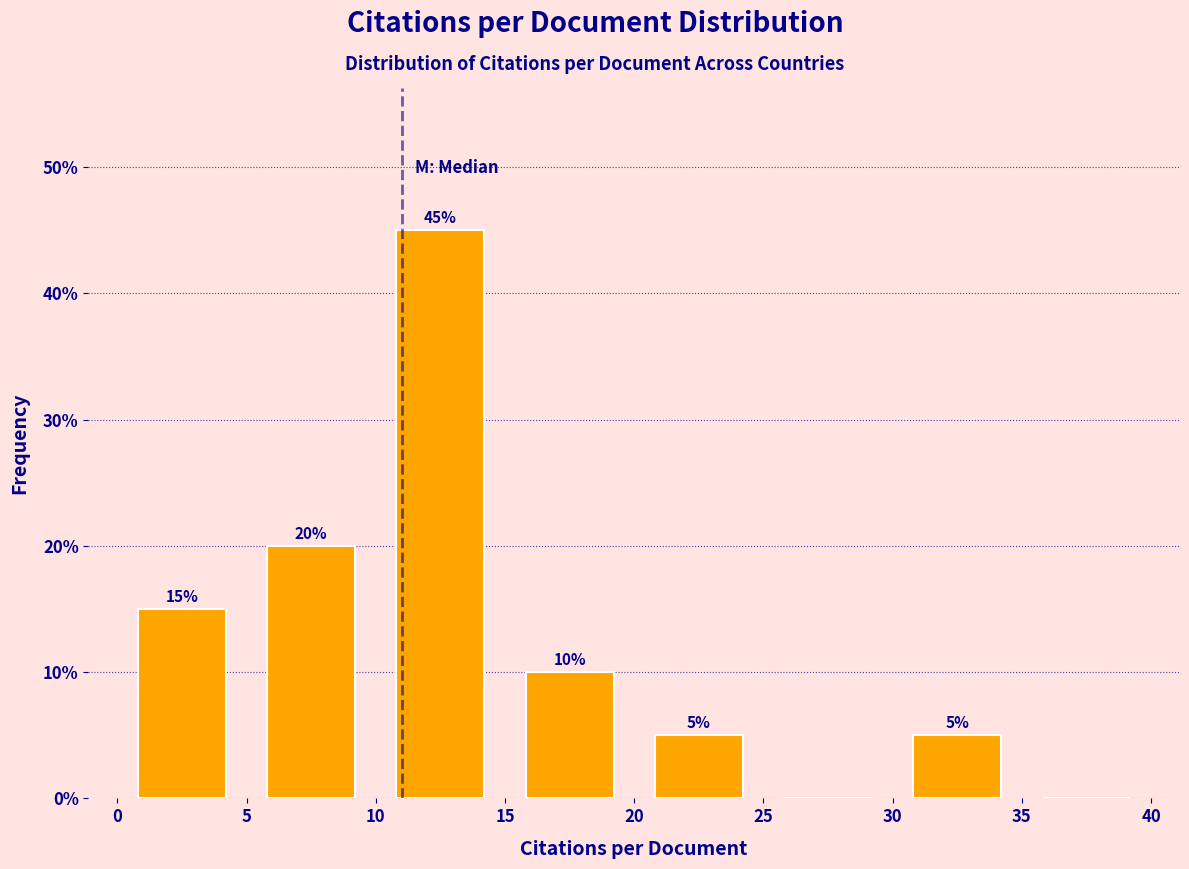

Which range on the x-axis has the tallest bar?

10 to 15